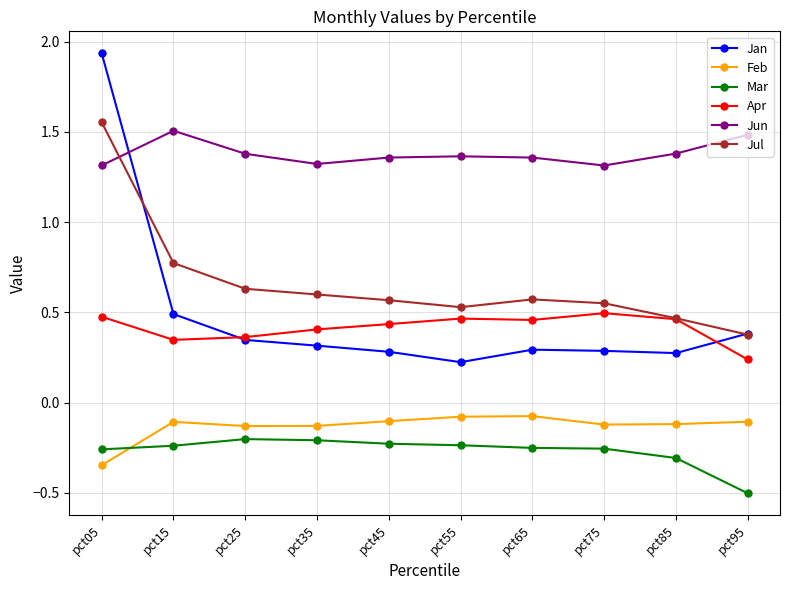

What is the spread (max minus min) of values at pct85?

1.7